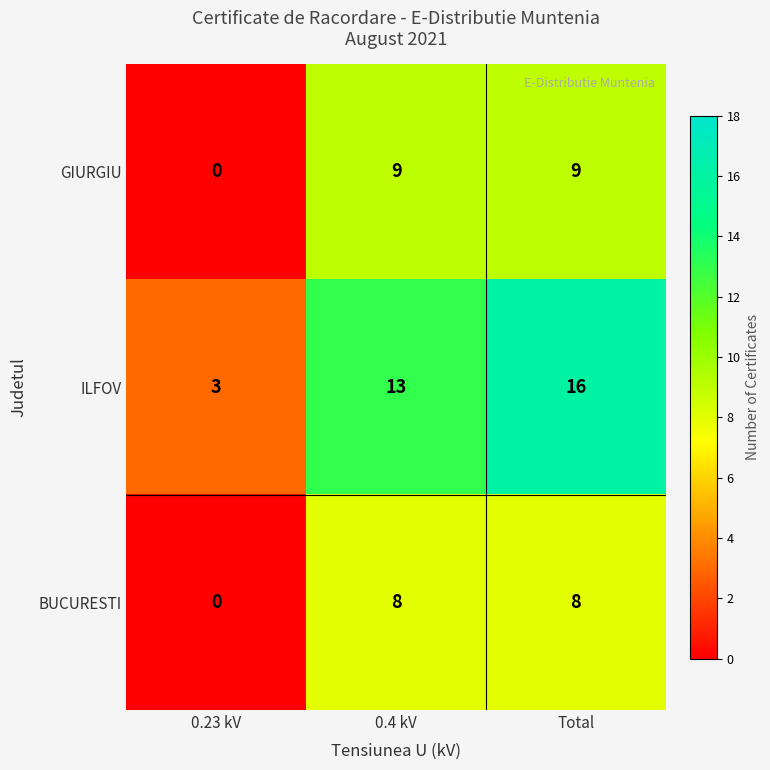

The value of ILFOV at Total is 16. True or false?

True